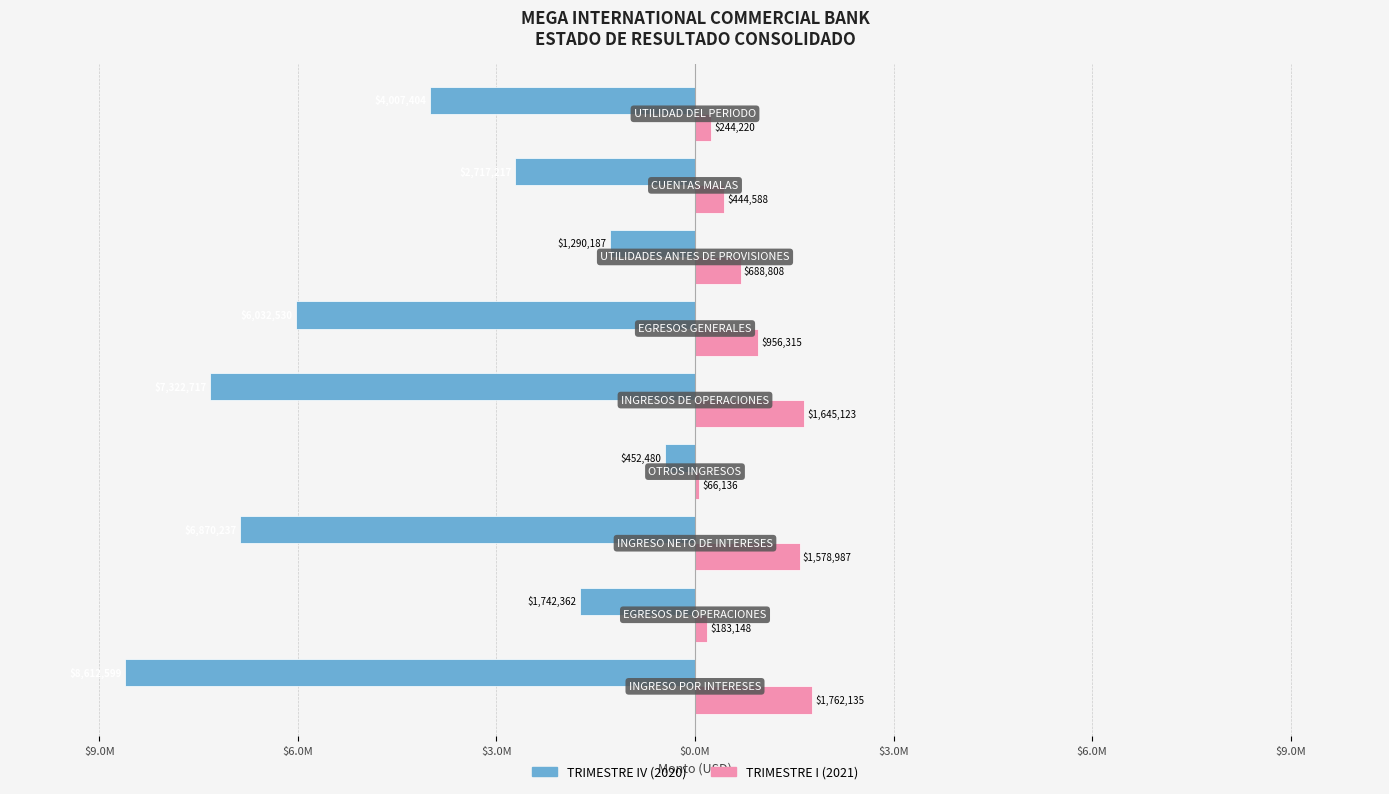

What is the maximum value shown in the chart?

1762135.3